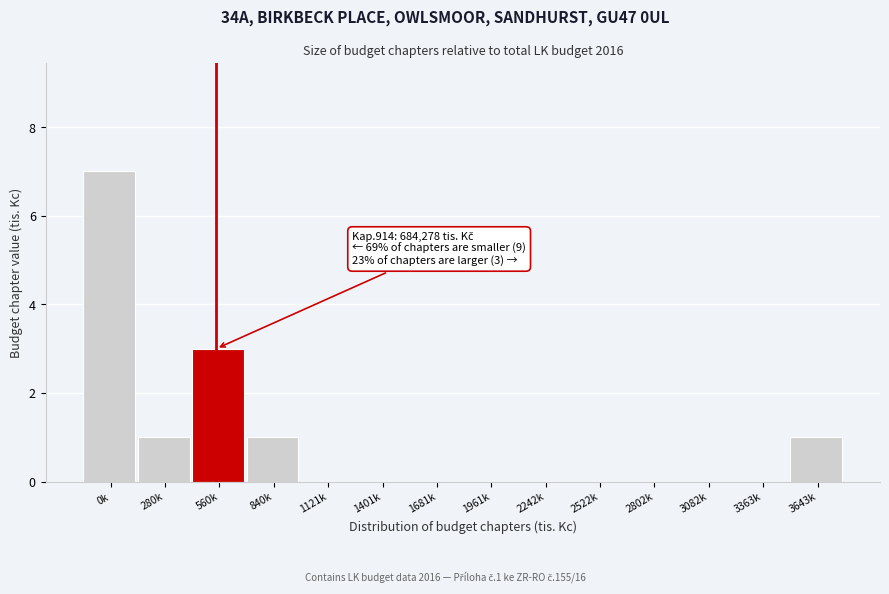

Reading left to right, list all the values displayed in this chart.

0k=7	280k=1	560k=3	840k=1	1121k=0	1401k=0	1681k=0	1961k=0	2242k=0	2522k=0	2802k=0	3082k=0	3363k=0	3643k=1